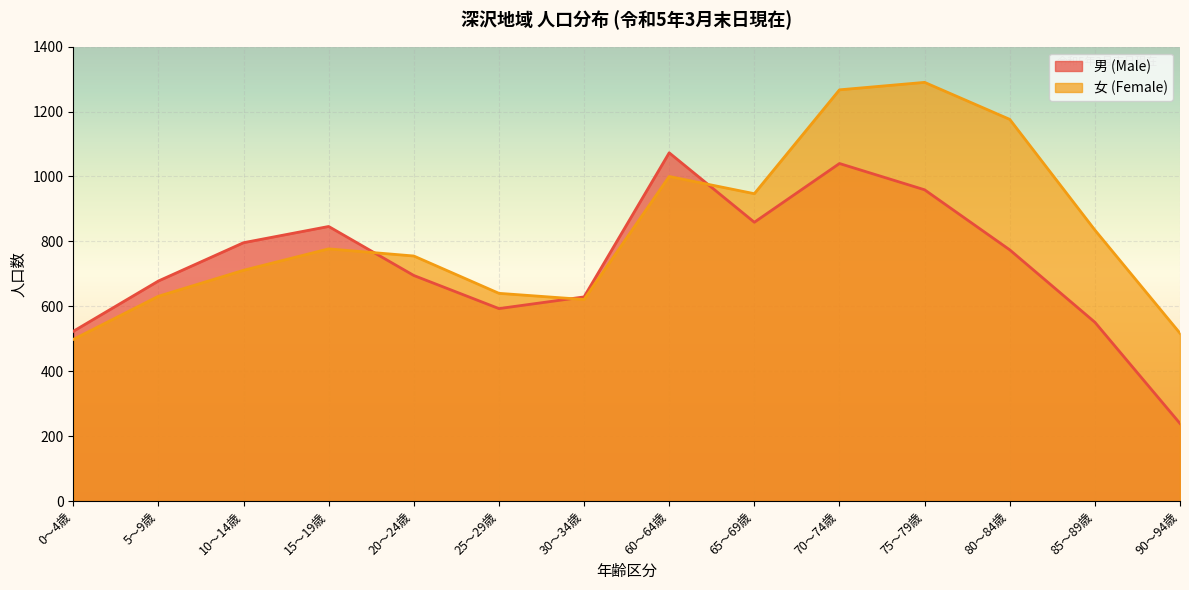

True or false: 男 (Male) and 女 (Female) intersect in this chart.

True